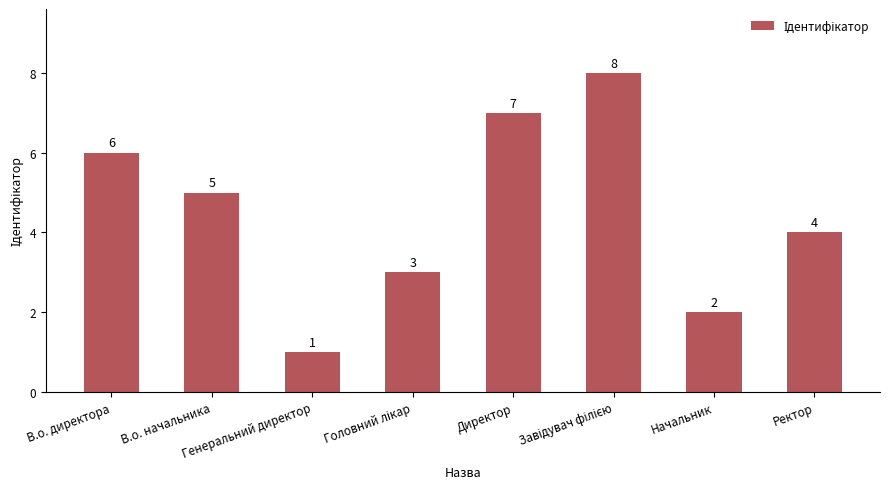

At which label does the data first exceed 5?

В.о. директора